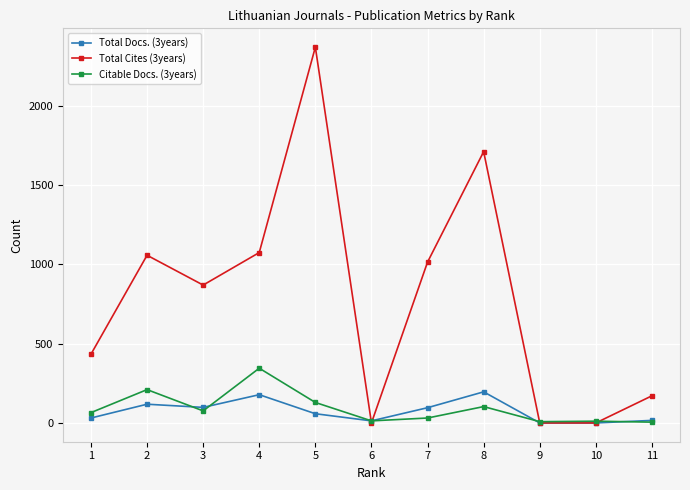

The value of Citable Docs. (3years) at 3 is 119. True or false?

False